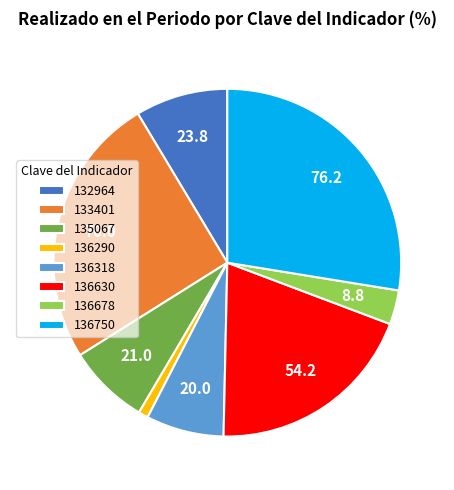

Does 136678 represent more than half of the total?

No